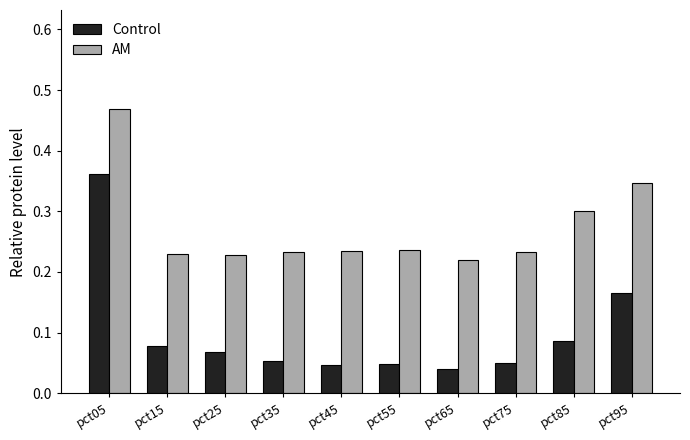

What is the sum of all AM values?

2.7